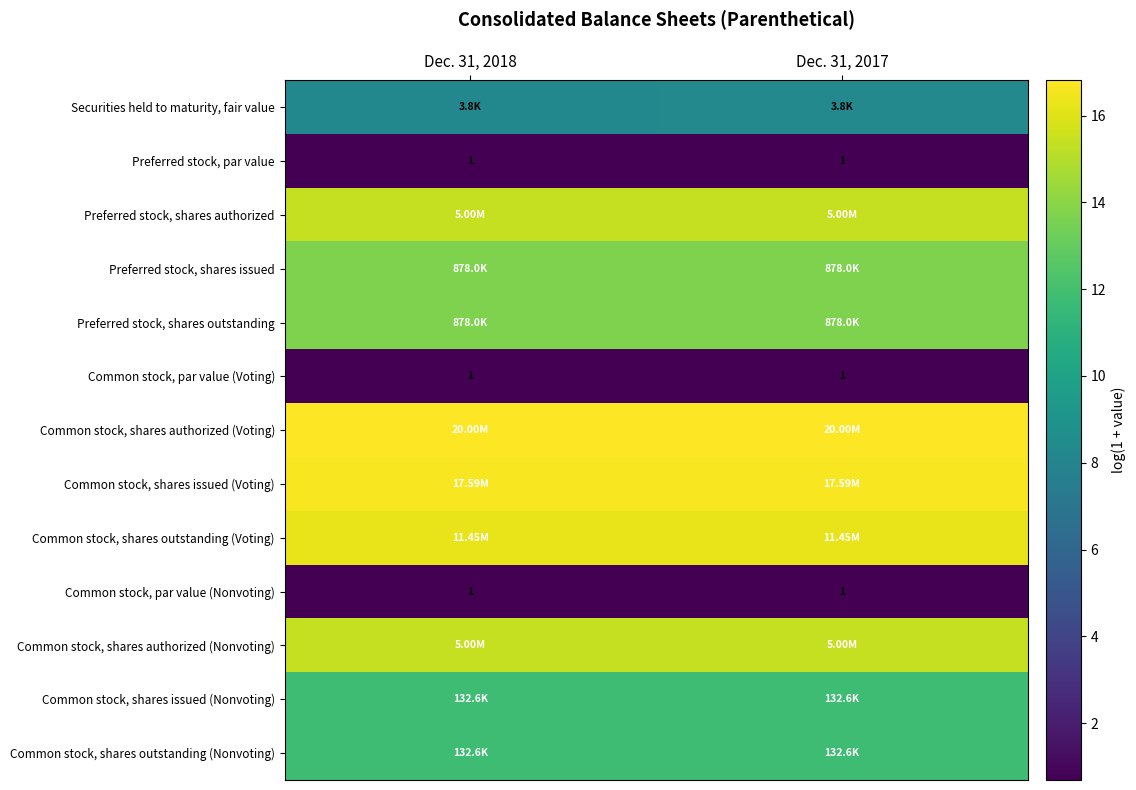

What is the greatest value displayed?

16.8